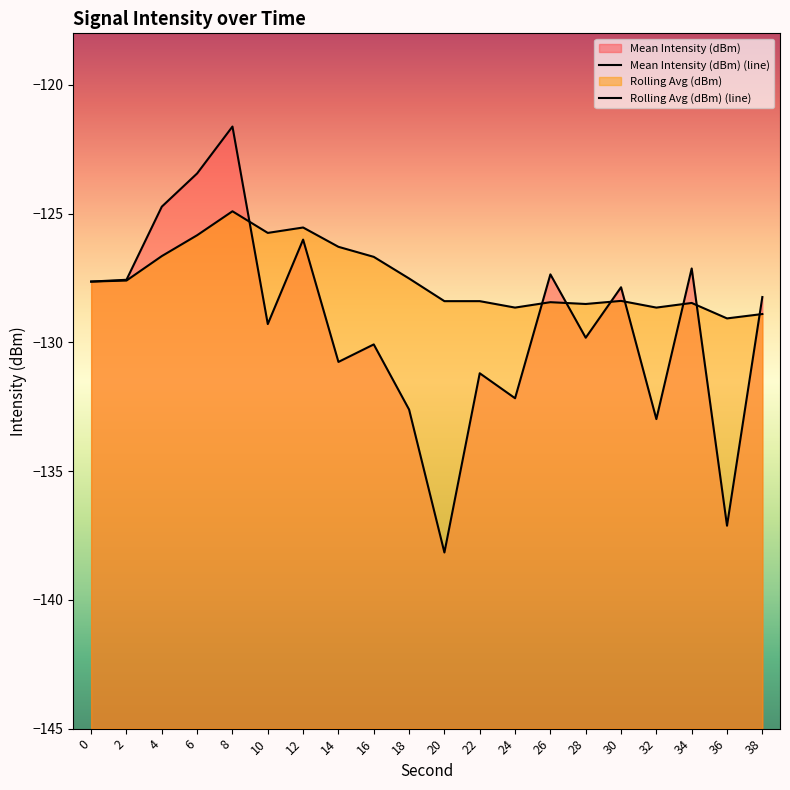

How many values in the Mean Intensity (dBm) series are below -128?

11